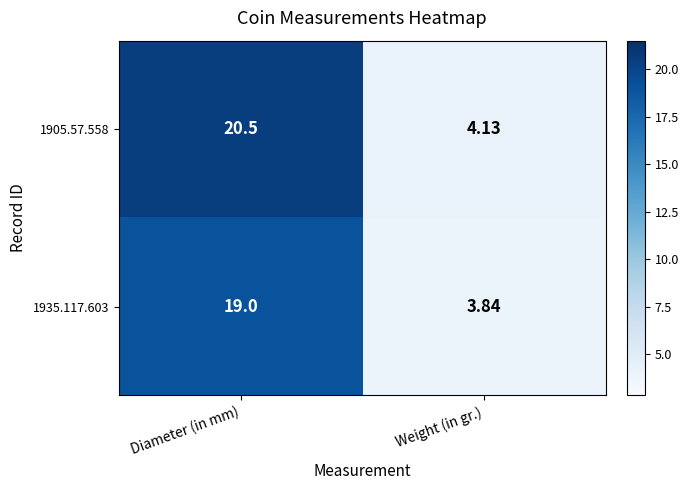

Where is 1905.57.558 nearest to the value 12?

Weight (in gr.)